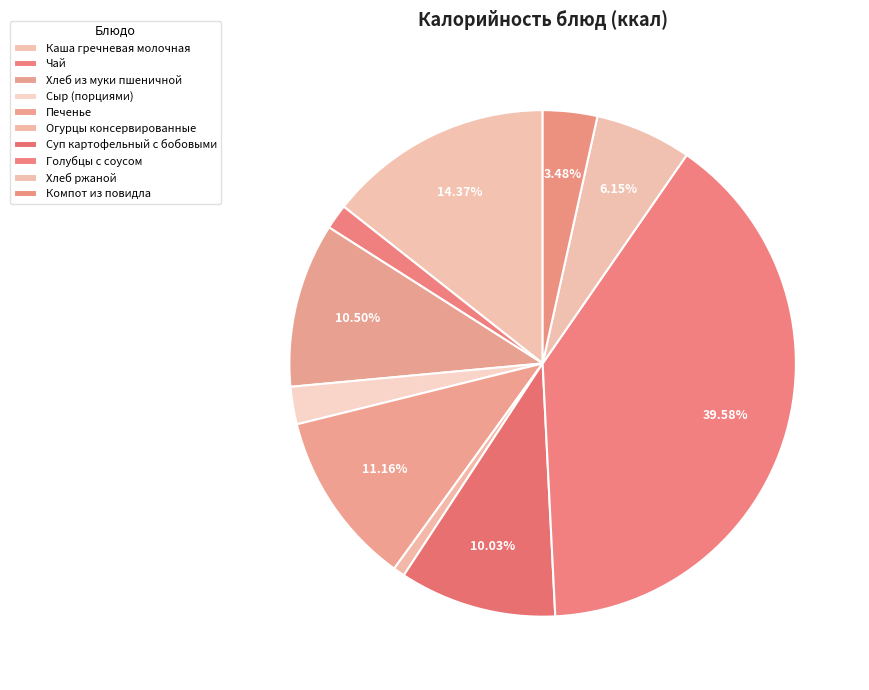

Is there any slice that represents more than half of the pie?

No